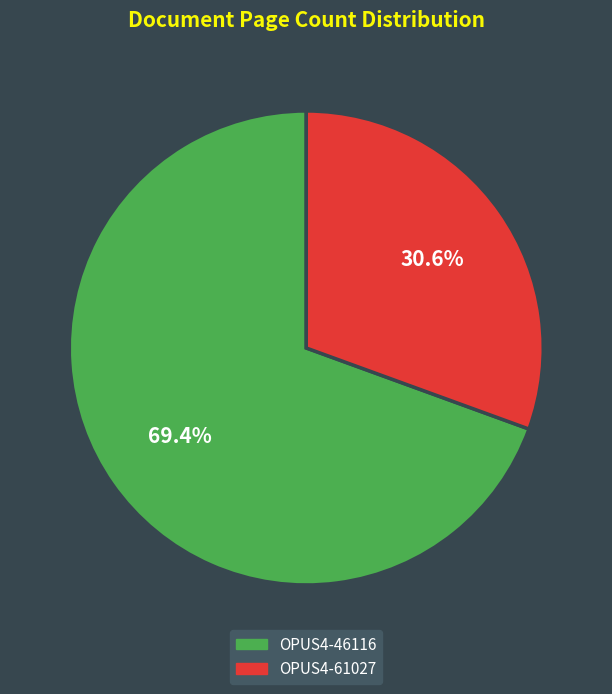

To the nearest percent, what portion does OPUS4-61027 represent?

31%